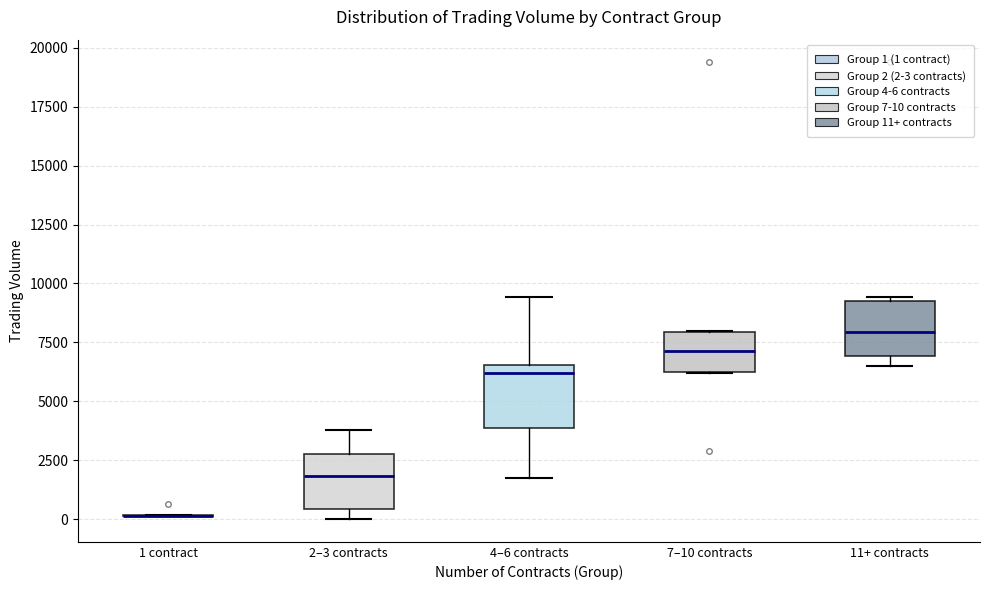

Reading left to right, read every box against the y-axis: the position of its median line, the range the box covers, and the ends of its whiskers. The values are not printed on the chart, so give them approximately, as read against the axis.

1 contract: box collapsed to a line at 0, whiskers 0 to 0
2–3 contracts: median 2000, box 500 to 3000, whiskers 0 to 4000
4–6 contracts: median 6000, box 4000 to 6500, whiskers 2000 to 9500
7–10 contracts: median 7000, box 6500 to 8000, whiskers 6000 to 8000
11+ contracts: median 8000, box 7000 to 9000, whiskers 6500 to 9500